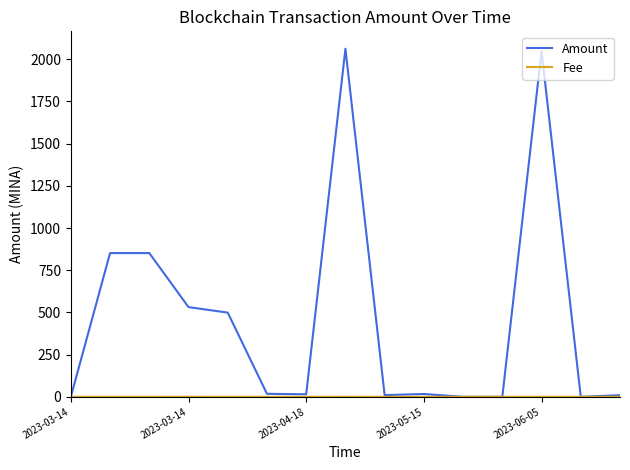

Which series has the widest spread of values?

Amount